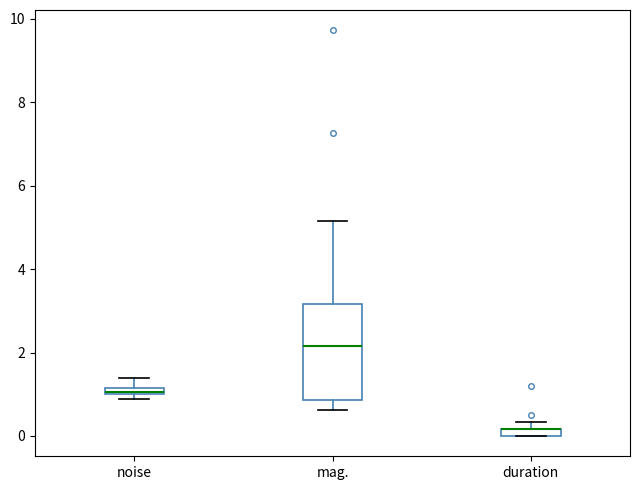

Where does the lower whisker of the box for mag. end on the y-axis? The values are not printed on the chart, so give them approximately, as read against the axis.

0.6